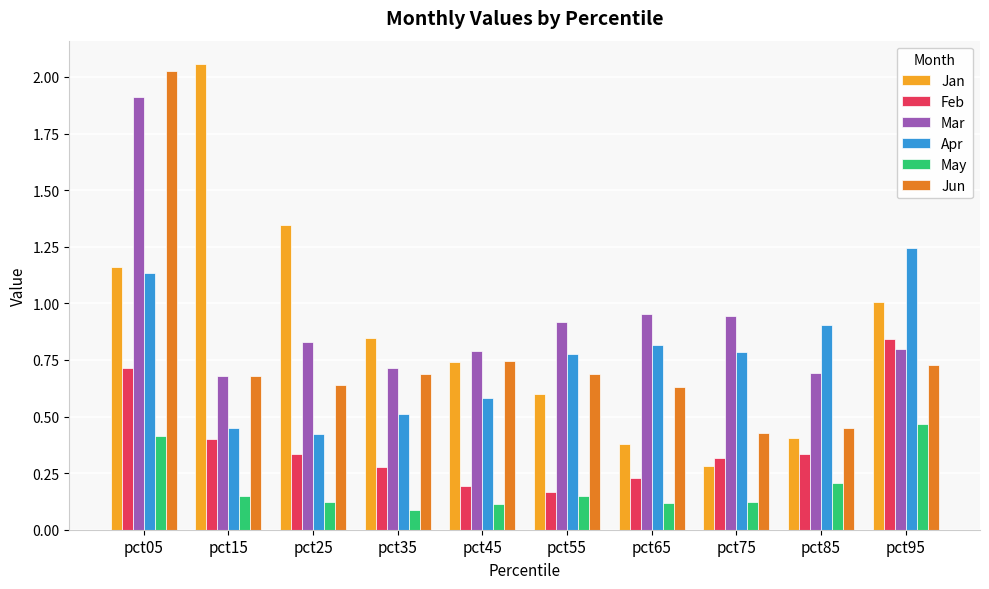

Rank the series at pct65 from highest to lowest value.

Mar, Apr, Jun, Jan, Feb, May